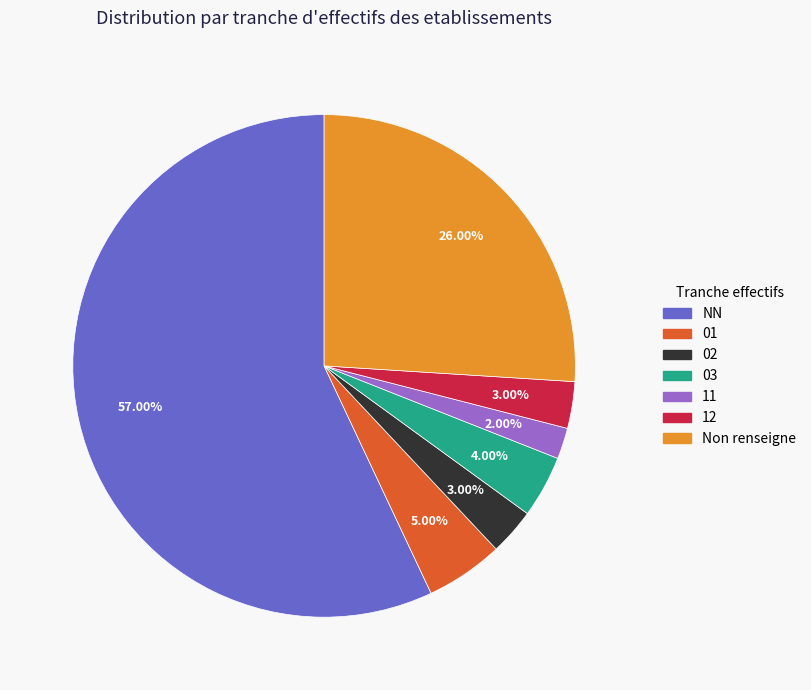

What percentage do 01 and 11 together represent?

7.0%